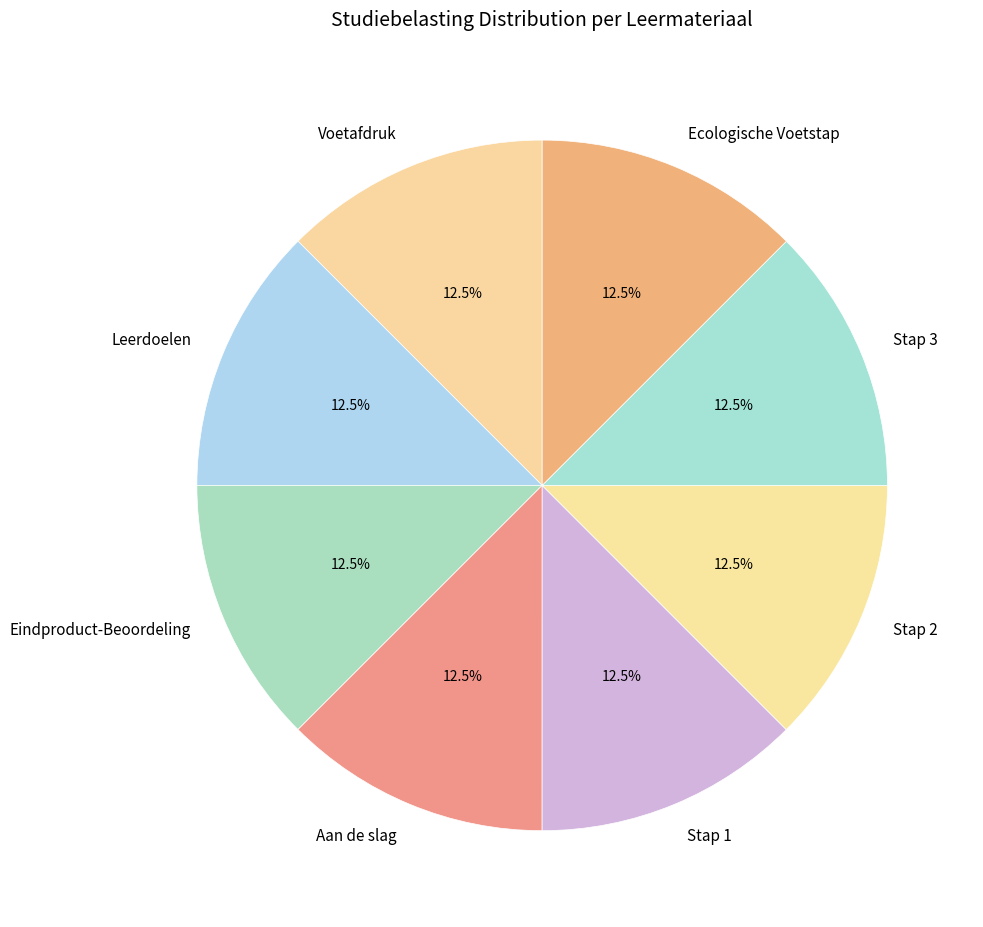

How many segments does this pie chart have?

8